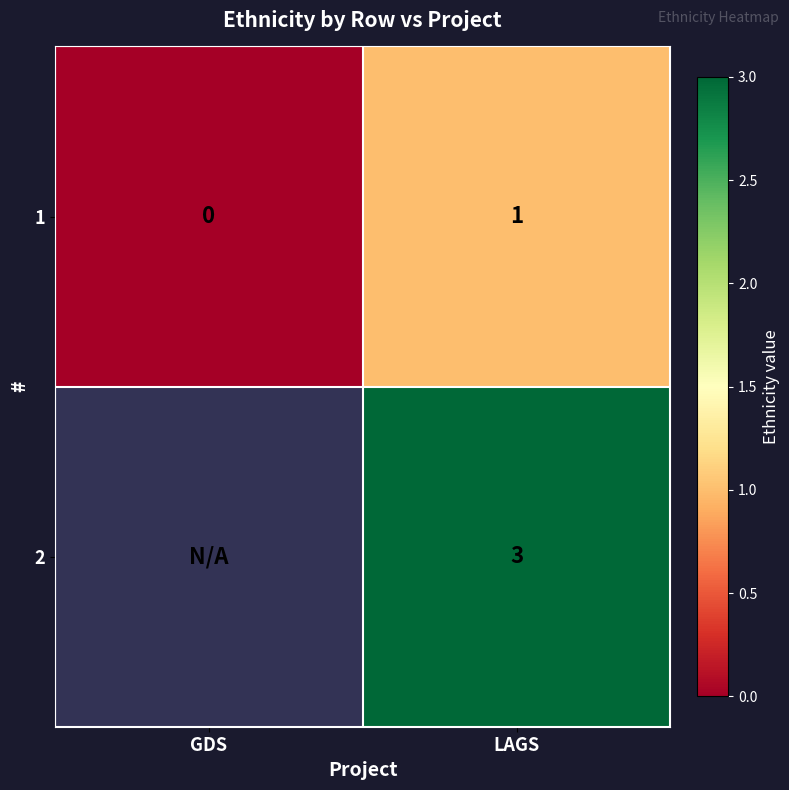

Rank the categories by 1 value from highest to lowest.

LAGS, GDS